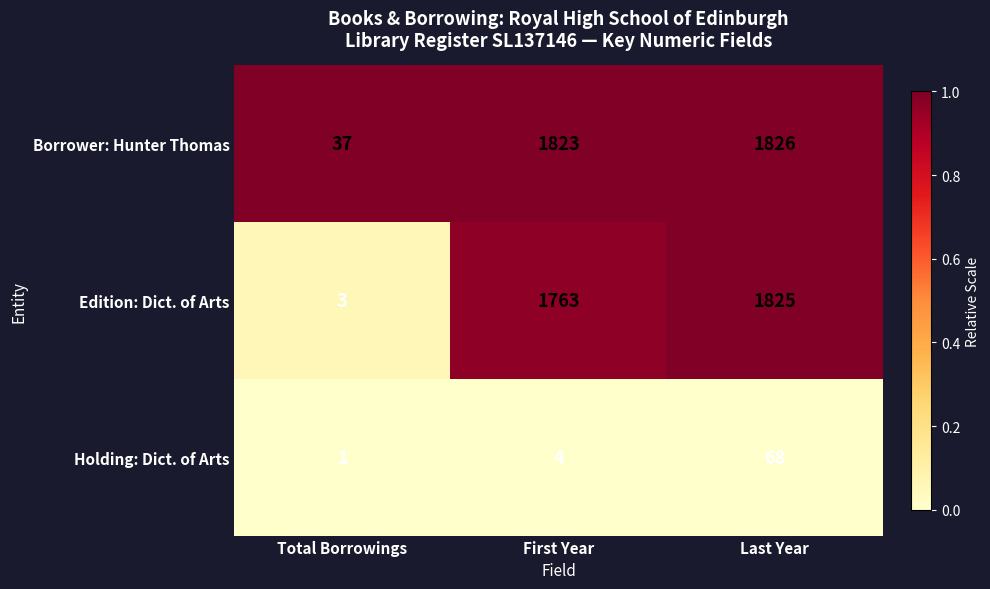

Which series changed the most between Total Borrowings and Last Year?

Edition: Dict. of Arts